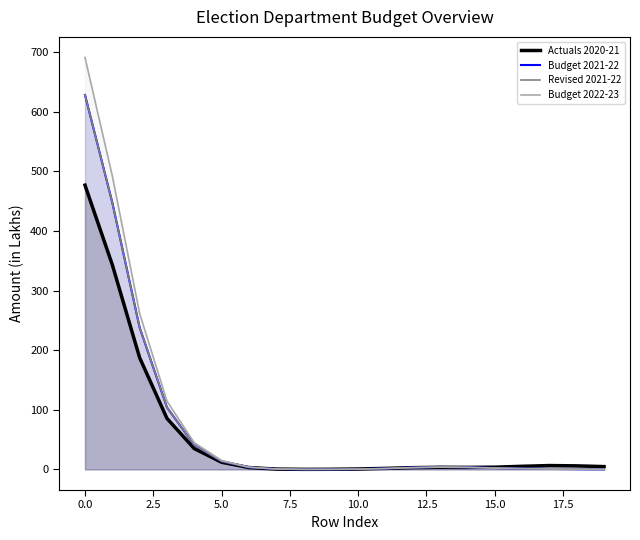

What is the label of the 10th point from the right?

10